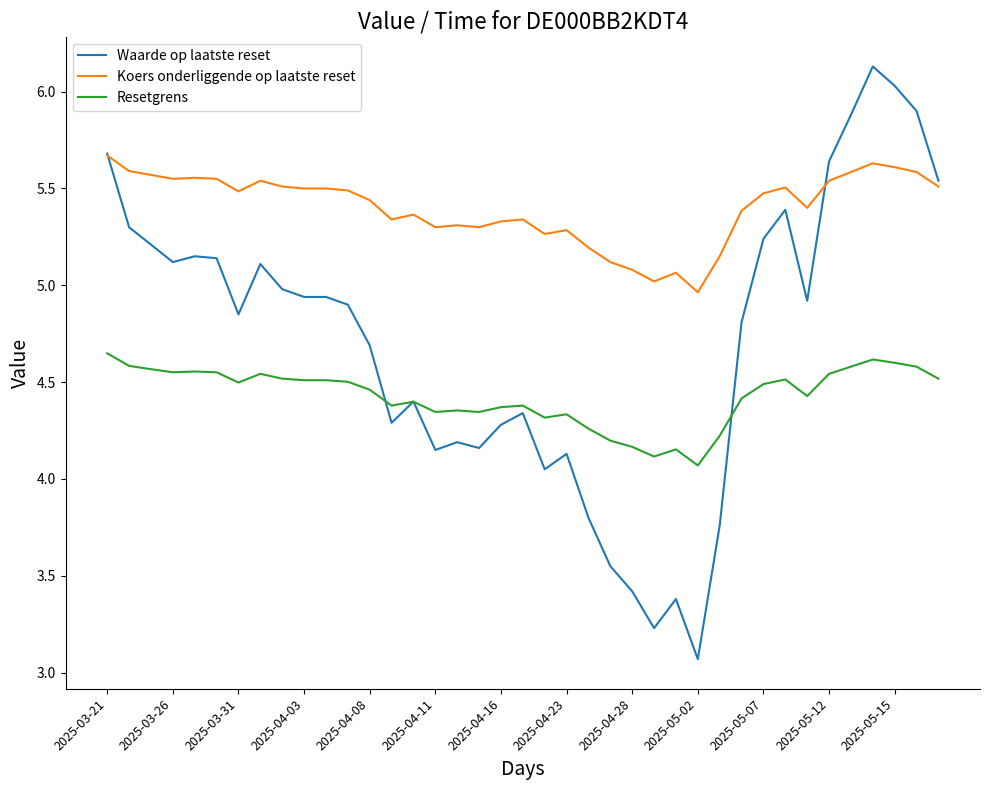

What is the smallest value displayed?

3.1